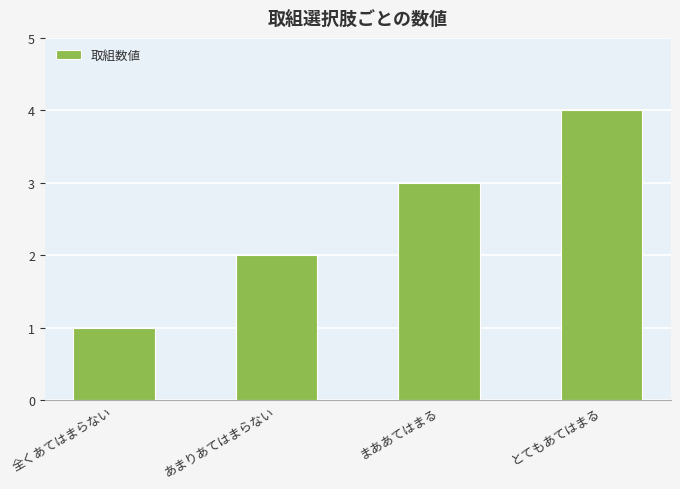

True or false: the data shows 4 at まああてはまる.

False